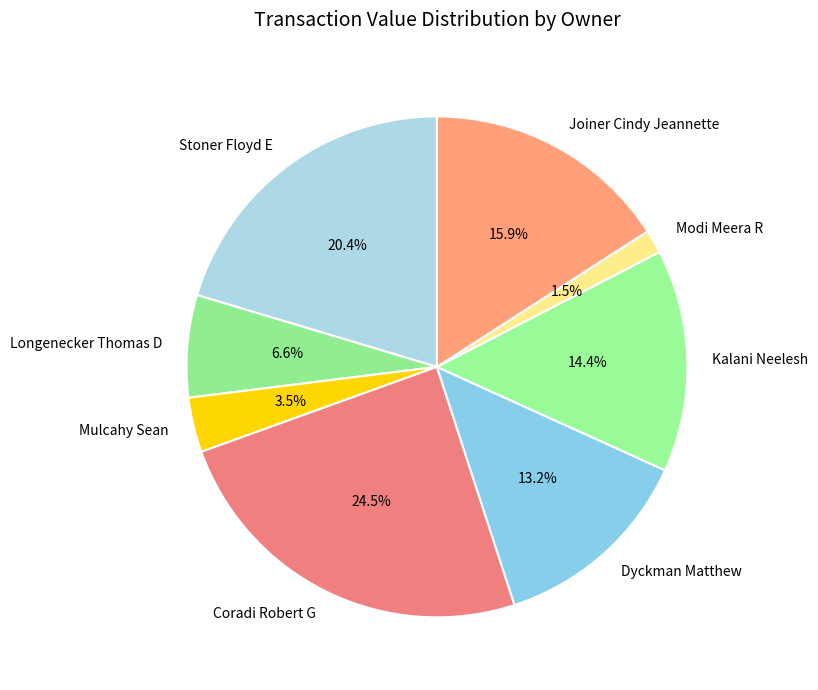

What is the ratio of the value at Longenecker Thomas D to the value at Joiner Cindy Jeannette?

0.4